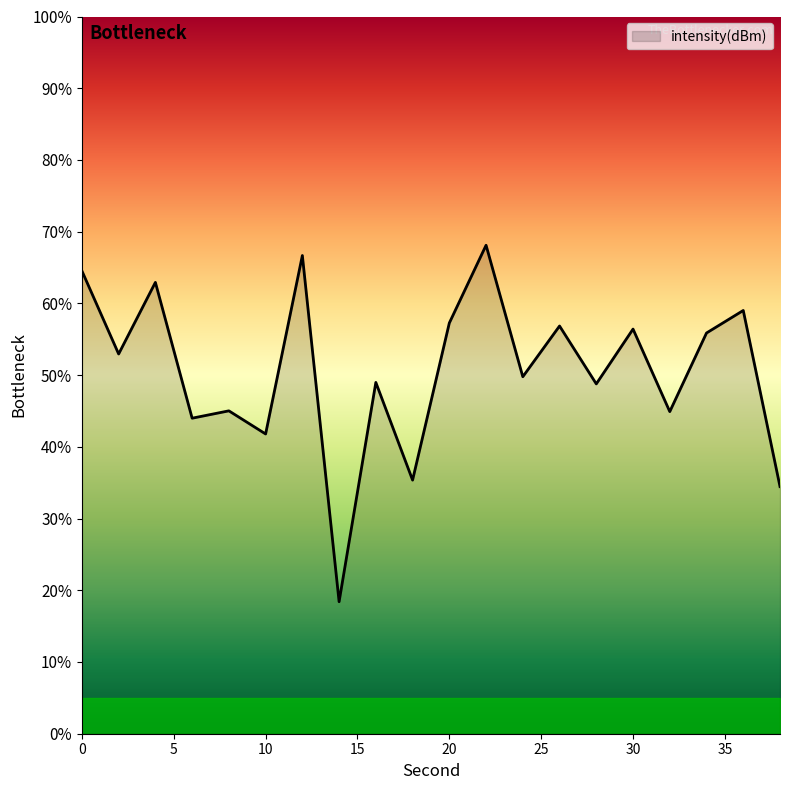

How many categories are shown in the chart?

20